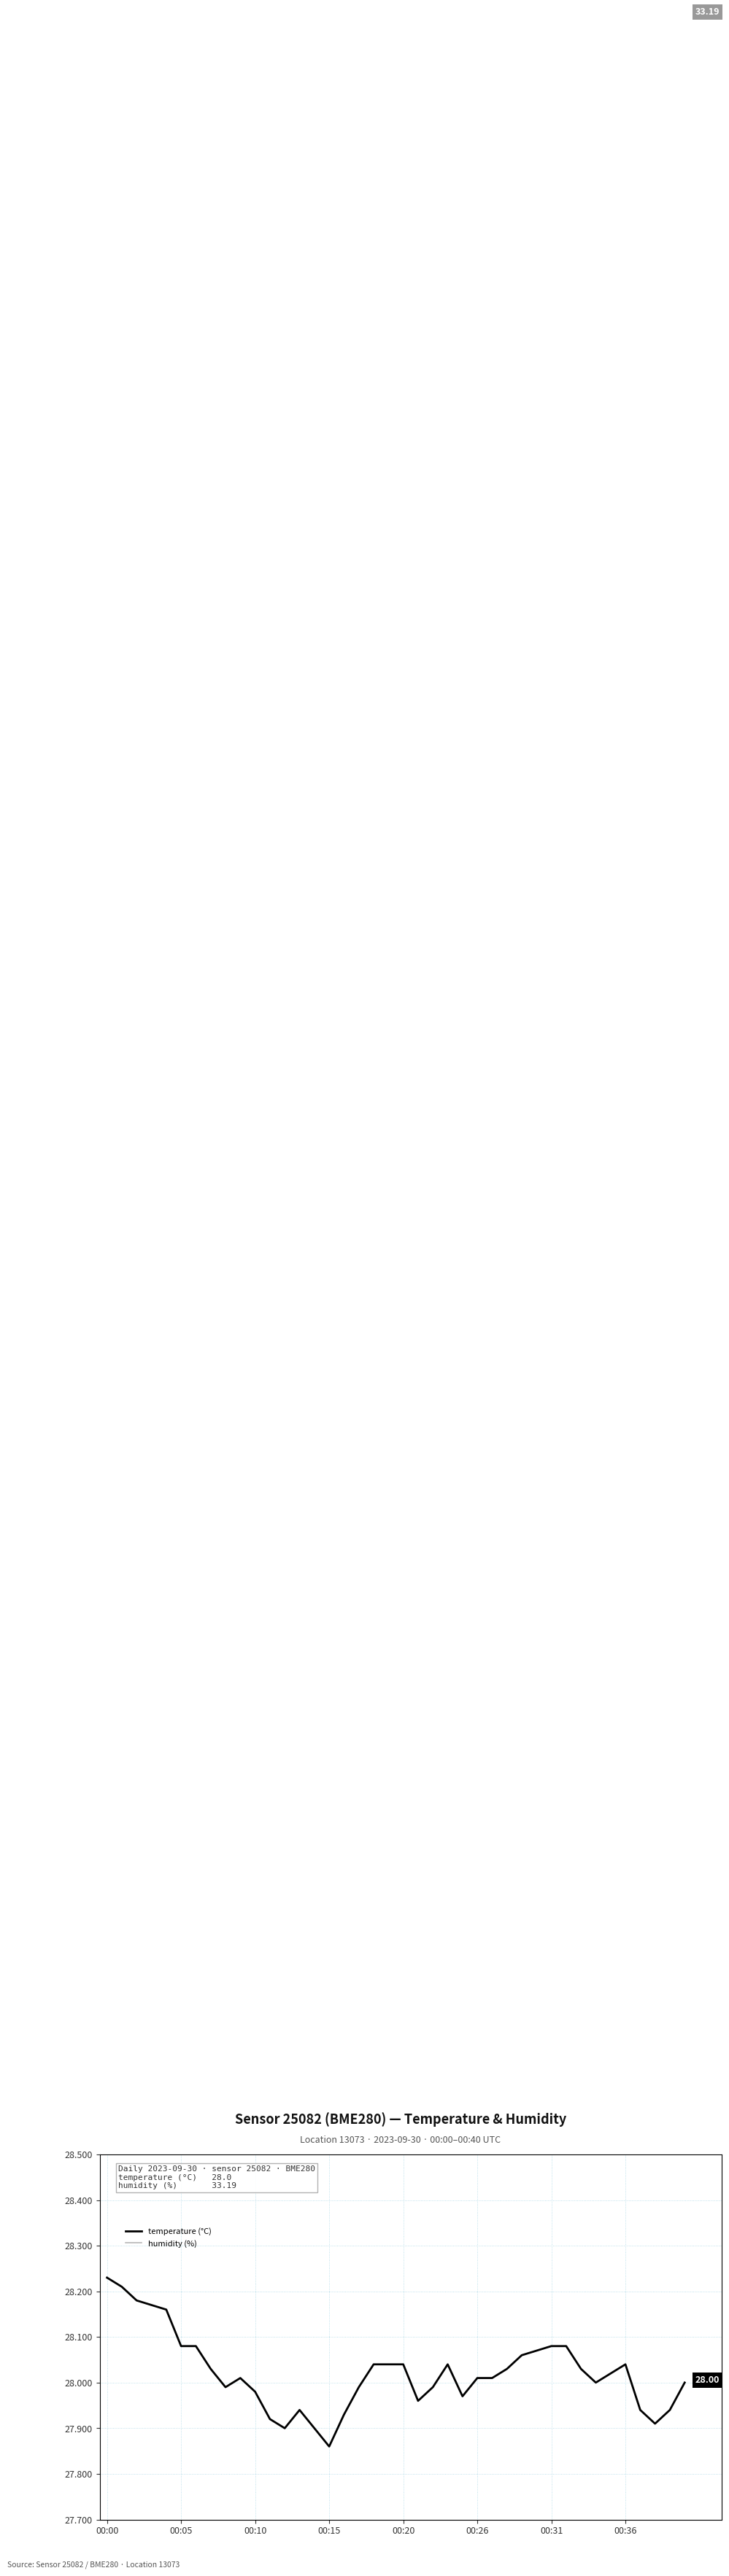

Does the chart display data point markers on the line(s)?

No